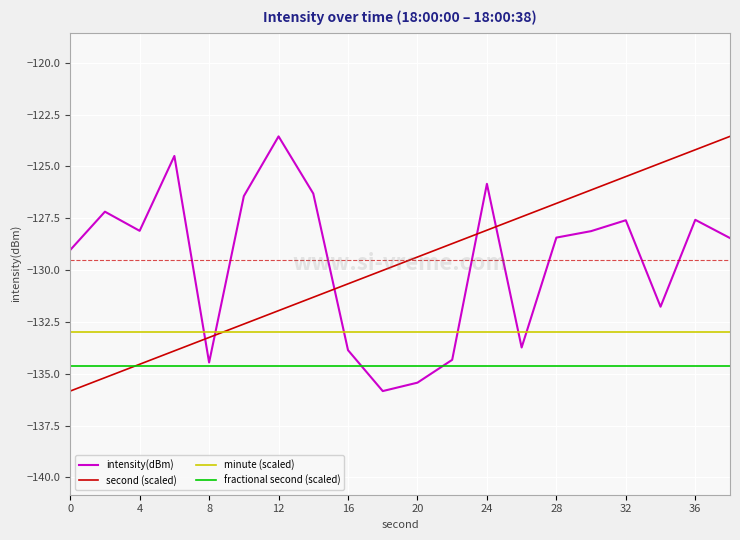

Which series ends up on top after the final intersection of second (scaled) and minute (scaled)?

second (scaled)